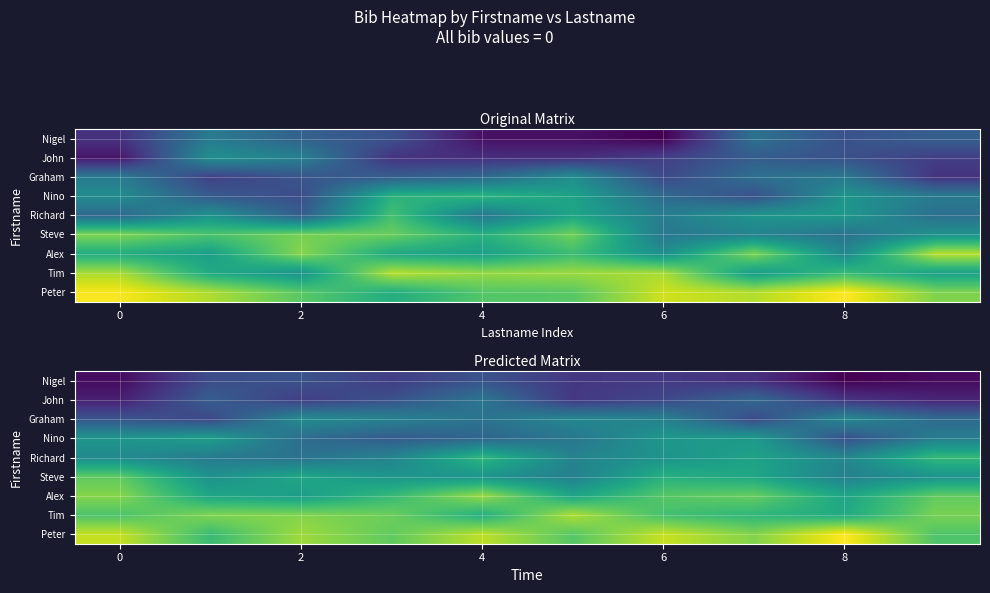

What is the minimum value for Richard?

0.4